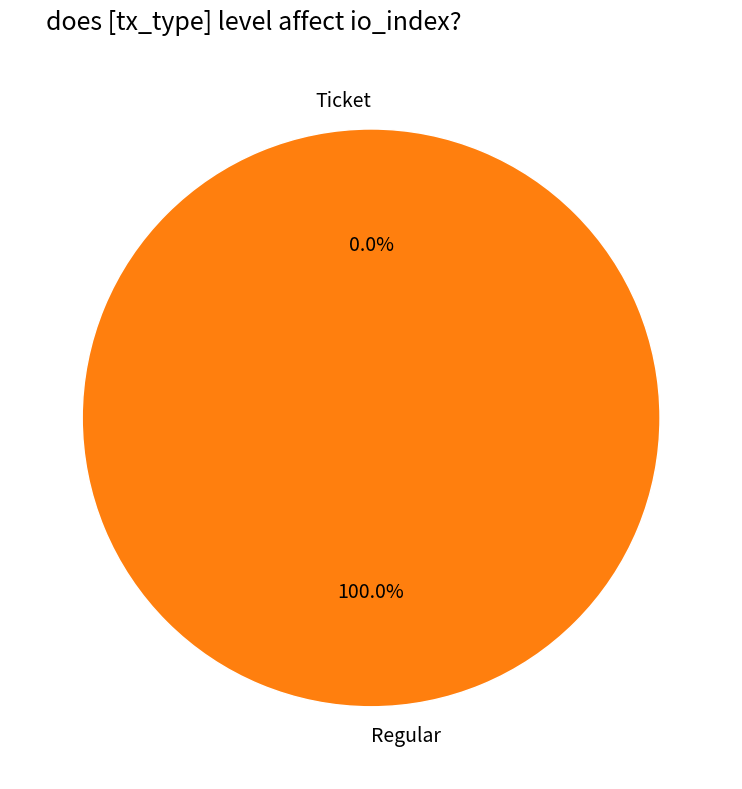

Which category accounts for the majority?

Regular